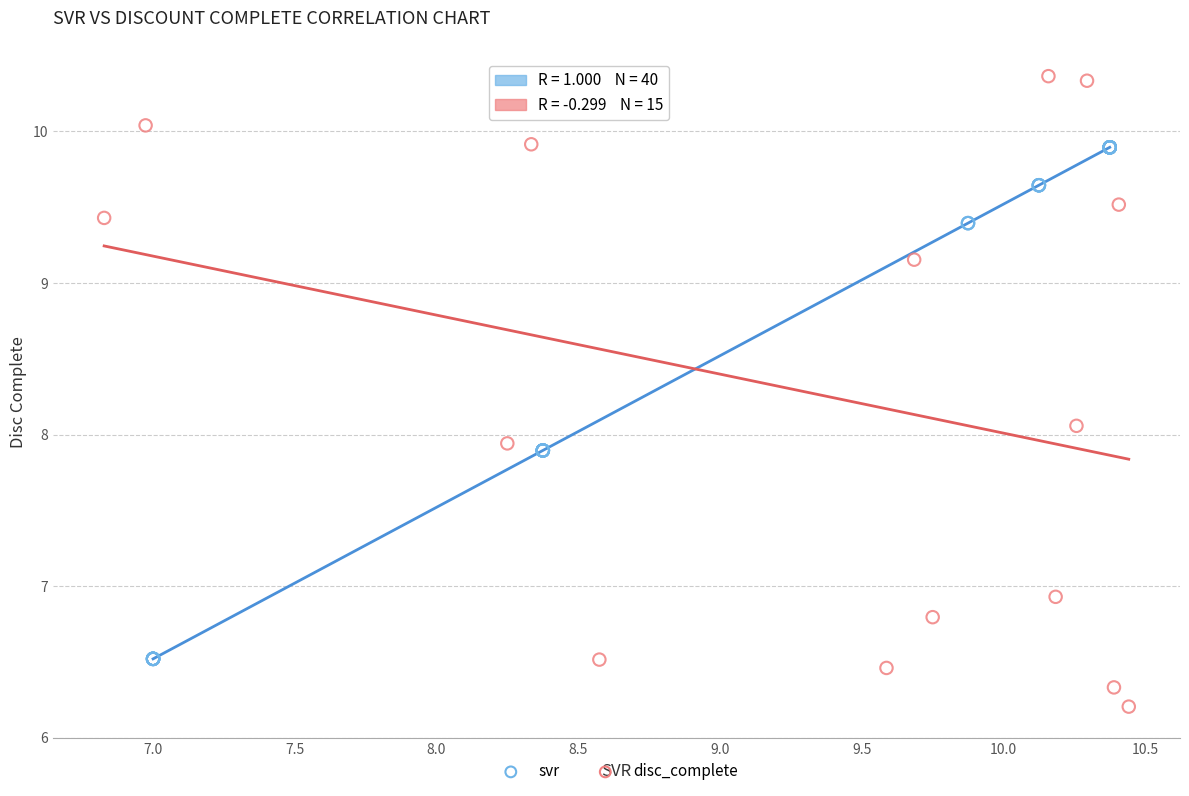

Which series has the widest spread of Y values?

disc_complete